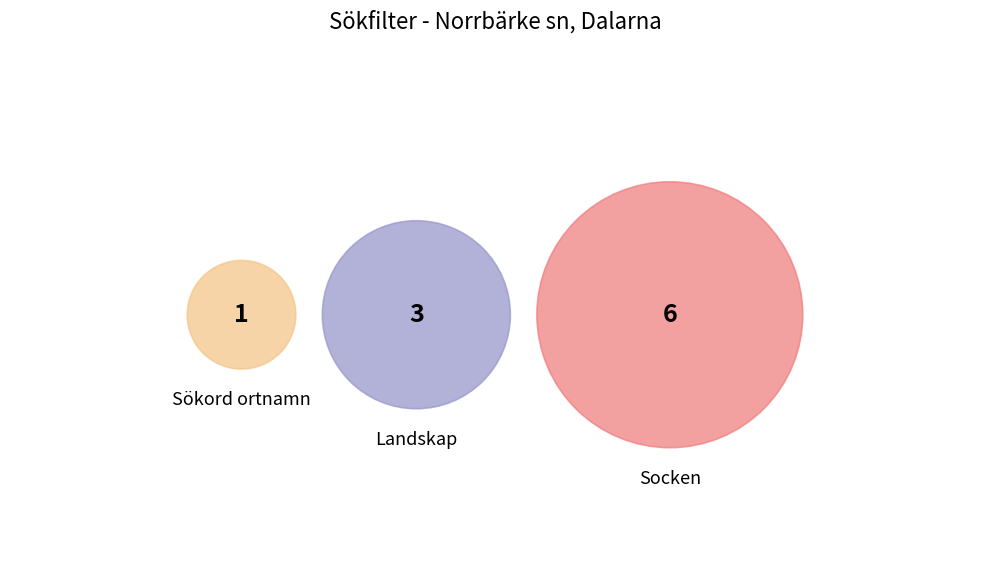

Which slice is the smallest?

Sökord ortnamn